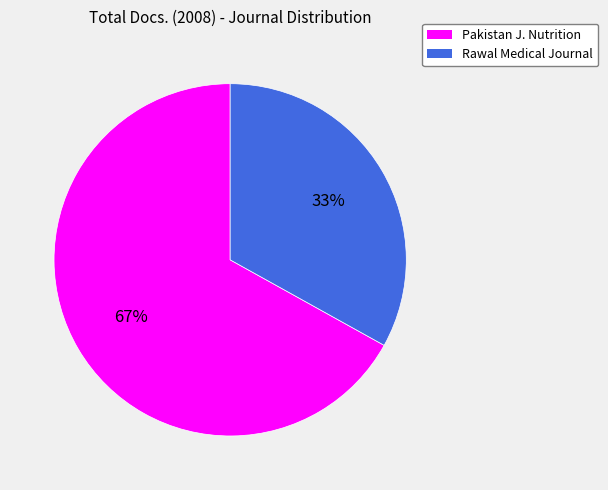

Combined, do Pakistan J. Nutrition and Rawal Medical Journal account for over 50%?

Yes